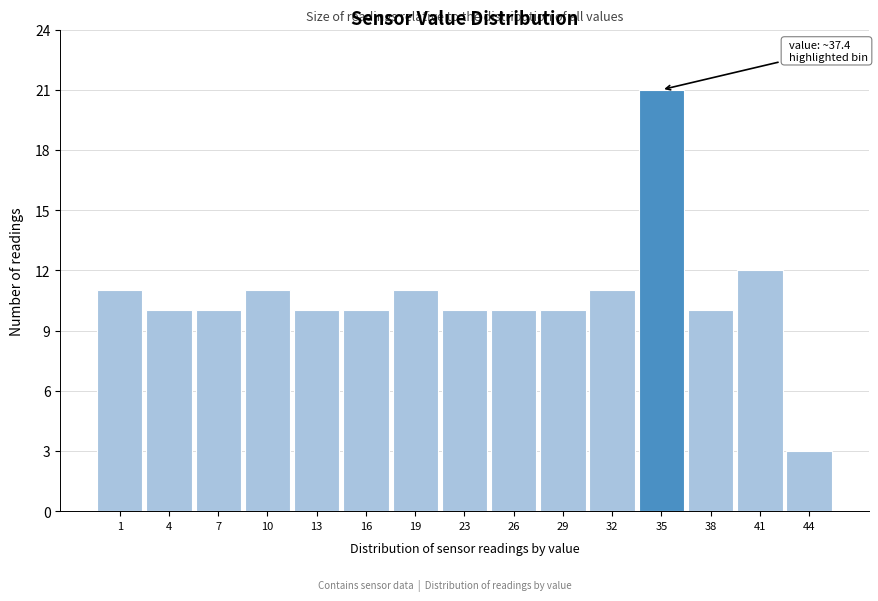

Reading left to right, list all the values displayed in this chart.

1=11	4=10	7=10	10=11	13=10	16=10	19=11	23=10	26=10	29=10	32=11	35=21	38=10	41=12	44=3